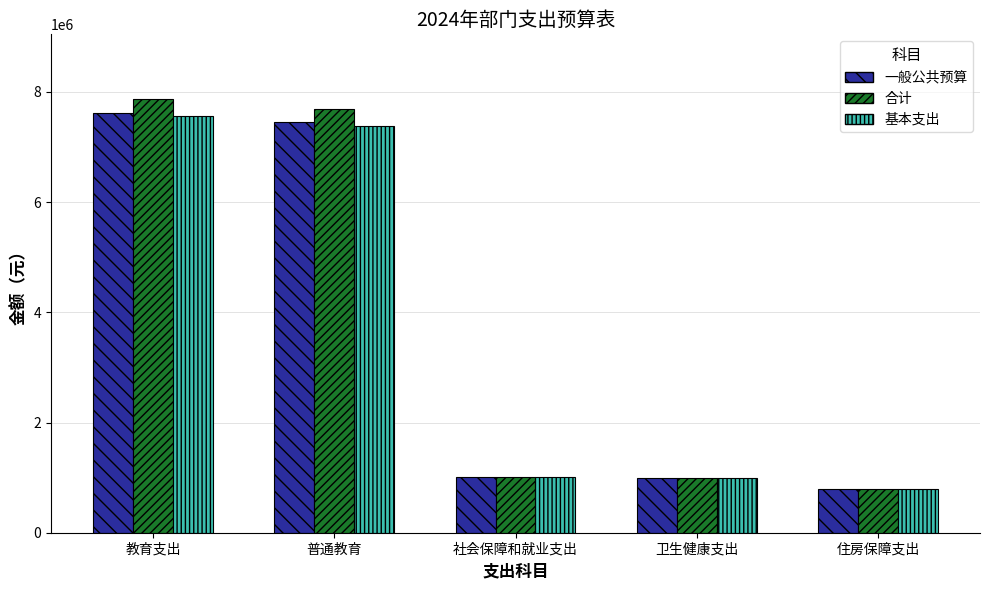

What are all the series names shown in the legend?

一般公共预算, 合计, 基本支出